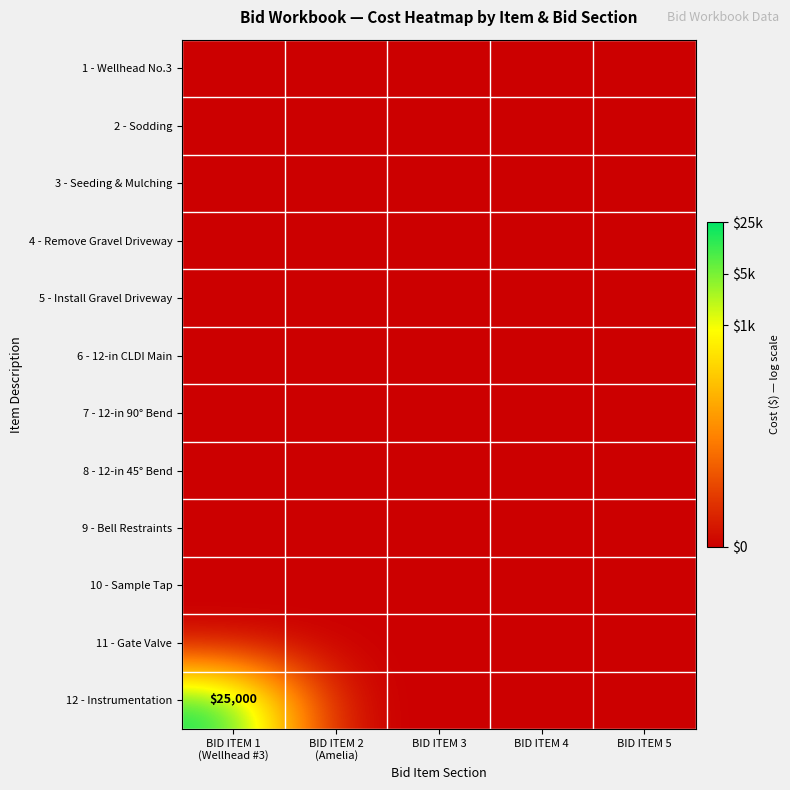

Which series has the largest range (max minus min)?

12 - Instrumentation